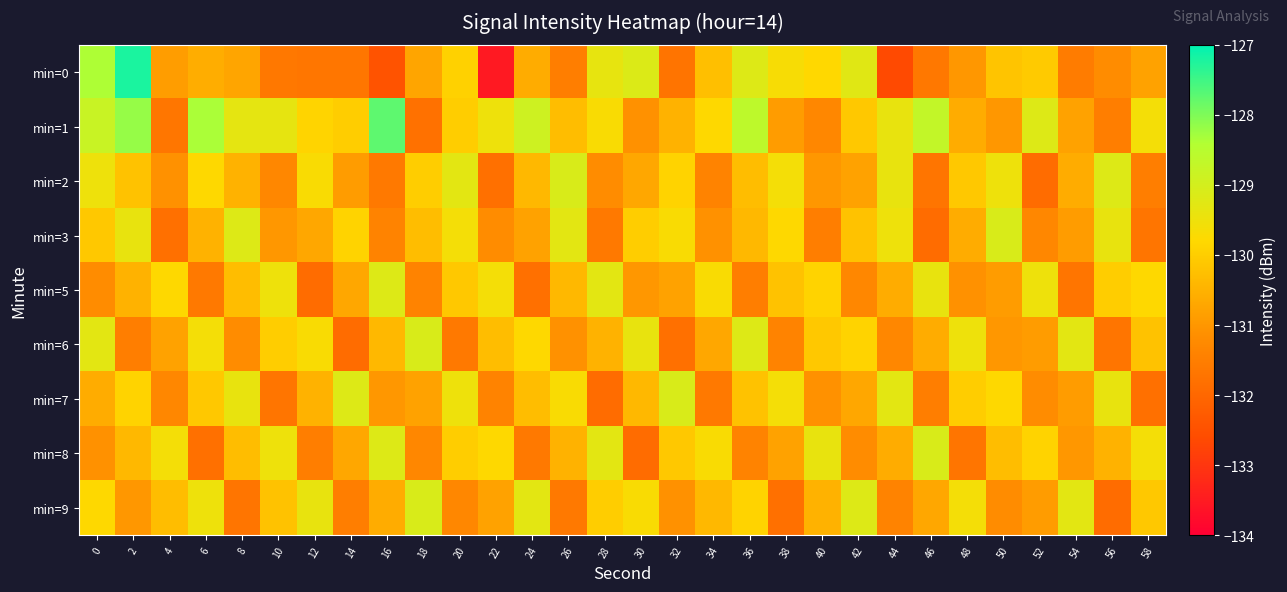

At how many categories does at least one series exceed -129?

7